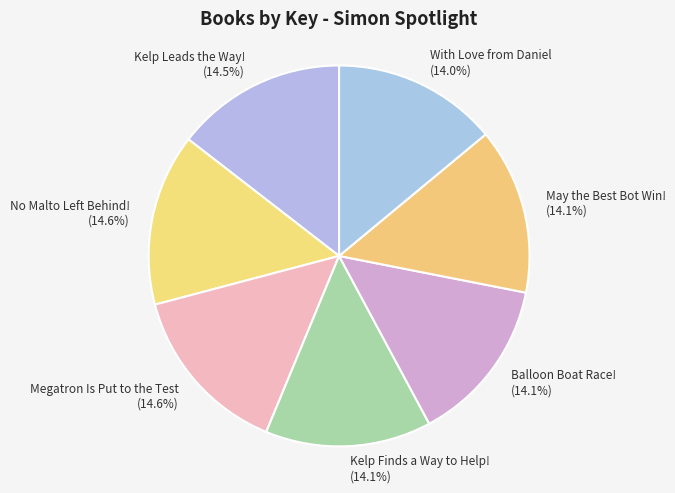

Is it true that With Love from Daniel is 14% of the pie?

True